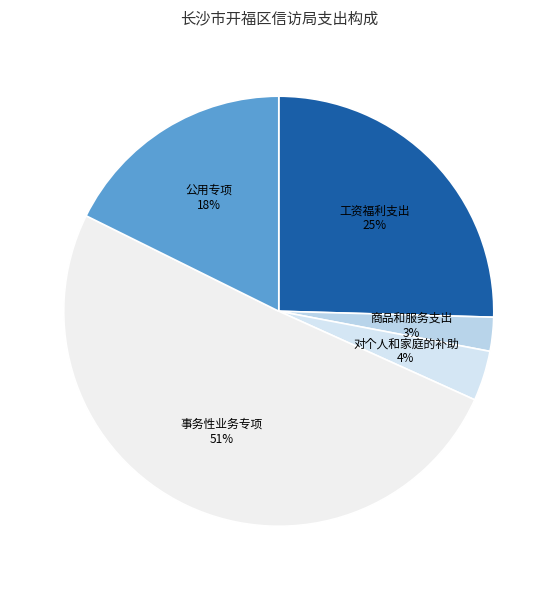

To the nearest percent, what is the average slice percentage?

20%